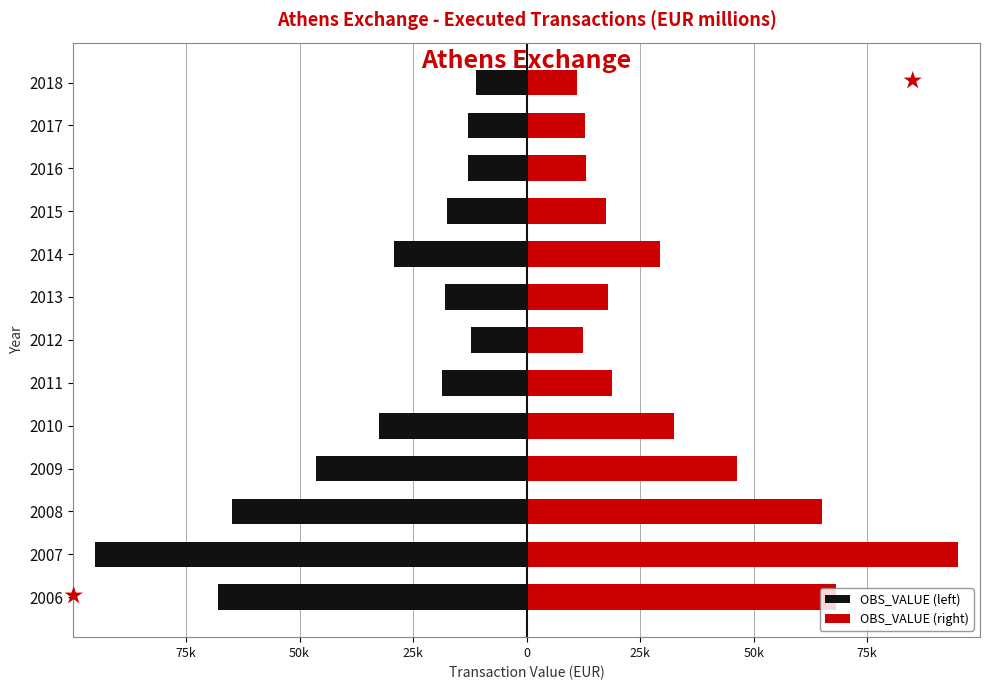

How many data points in OBS_VALUE (right) are above 18724?

6